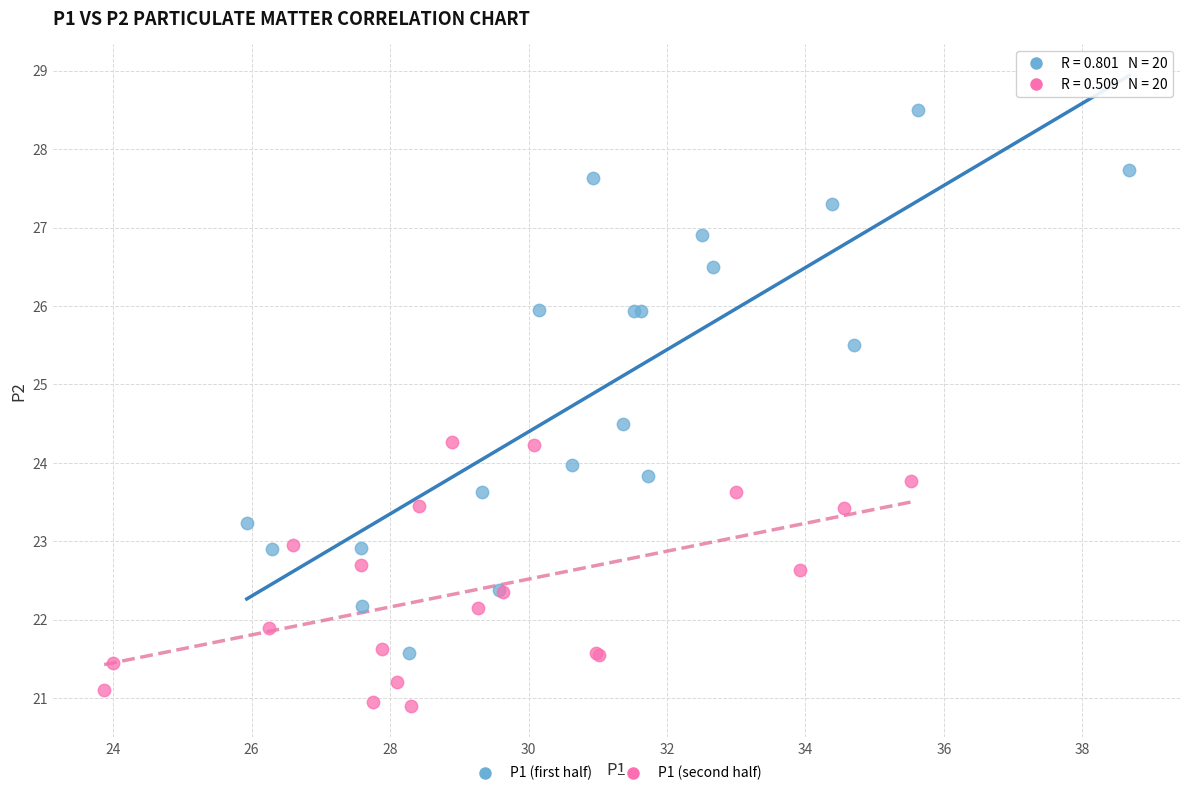

Which series reaches the minimum Y coordinate?

P1 (second half)